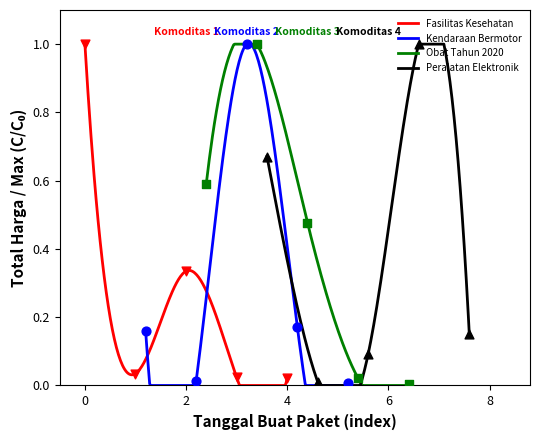

Which series has the widest spread of Y values?

Obat Tahun 2020